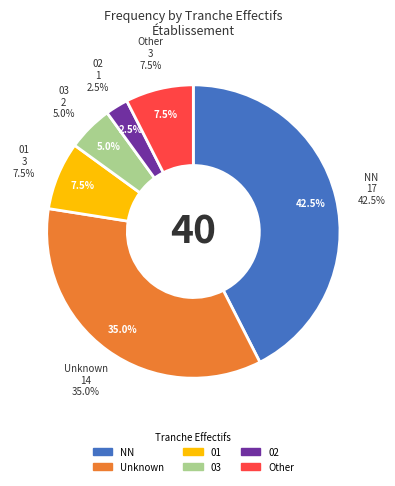

How many segments does this pie chart have?

6